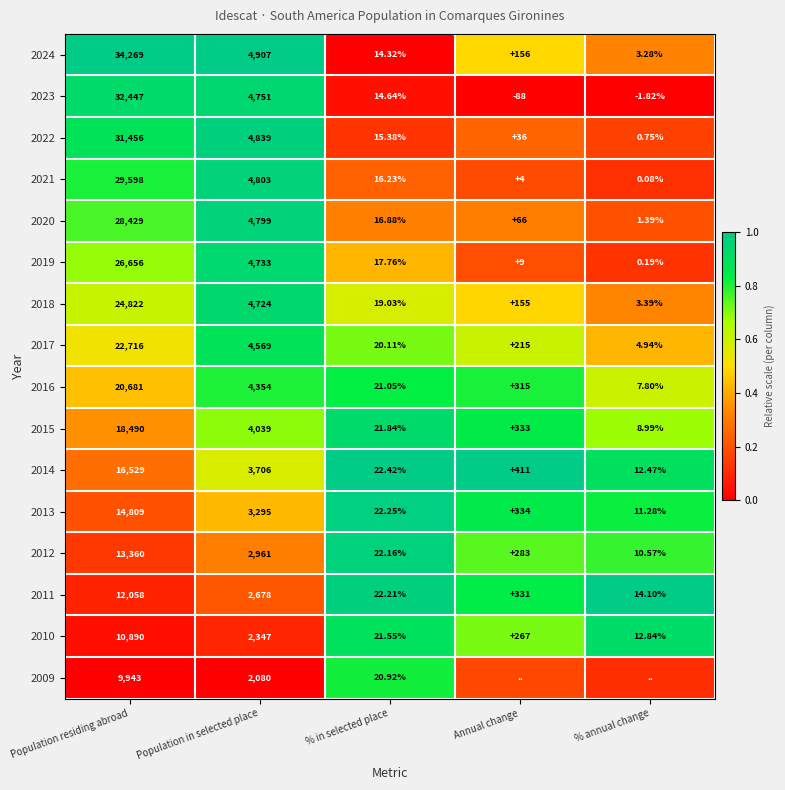

Rank the categories by 2022 value from lowest to highest.

% annual change, % in selected place, Annual change, Population in selected place, Population residing abroad